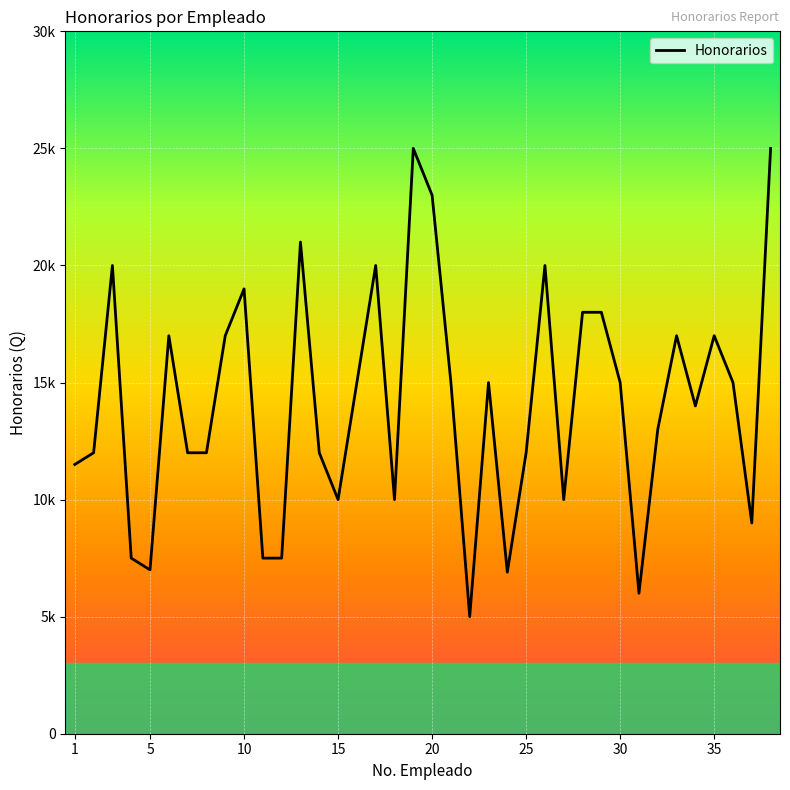

What is the average value?

14129